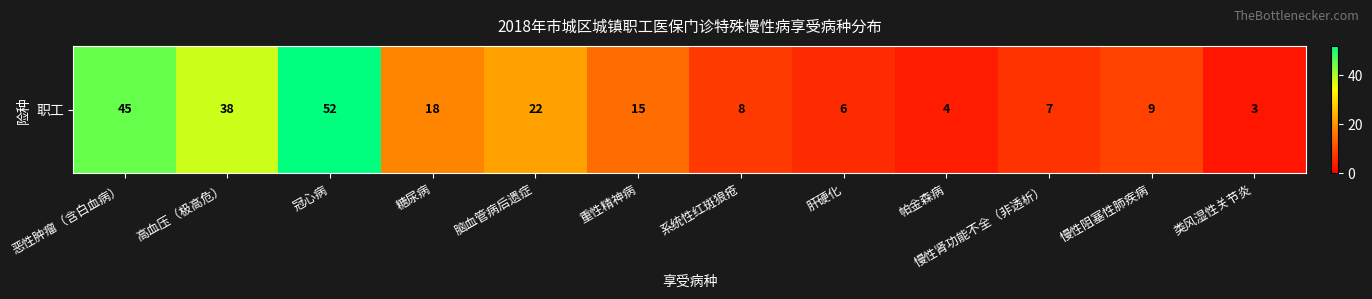

What is the change in value from 重性精神病 to 帕金森病?

-11